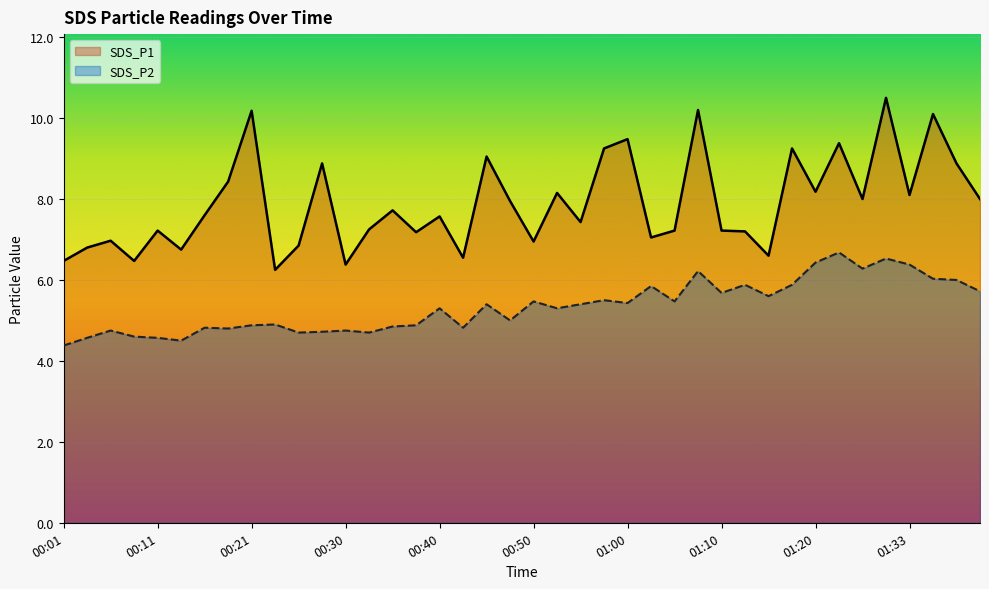

At which category does the chart reach its peak across all series?

01:30